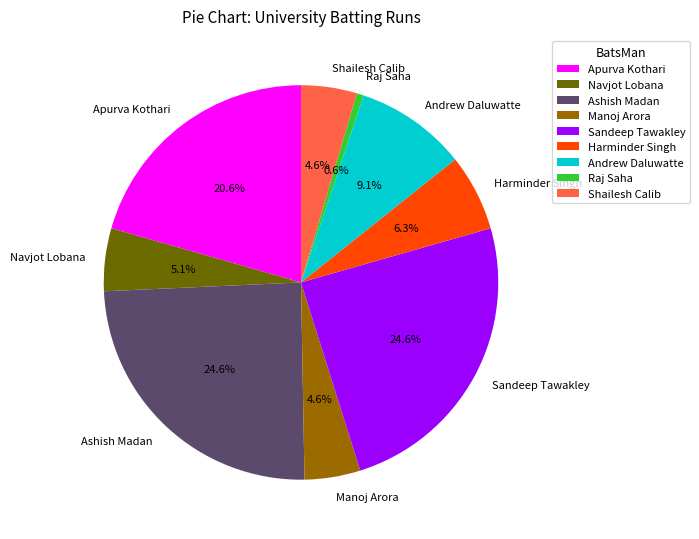

Does Ashish Madan represent more than half of the total?

No